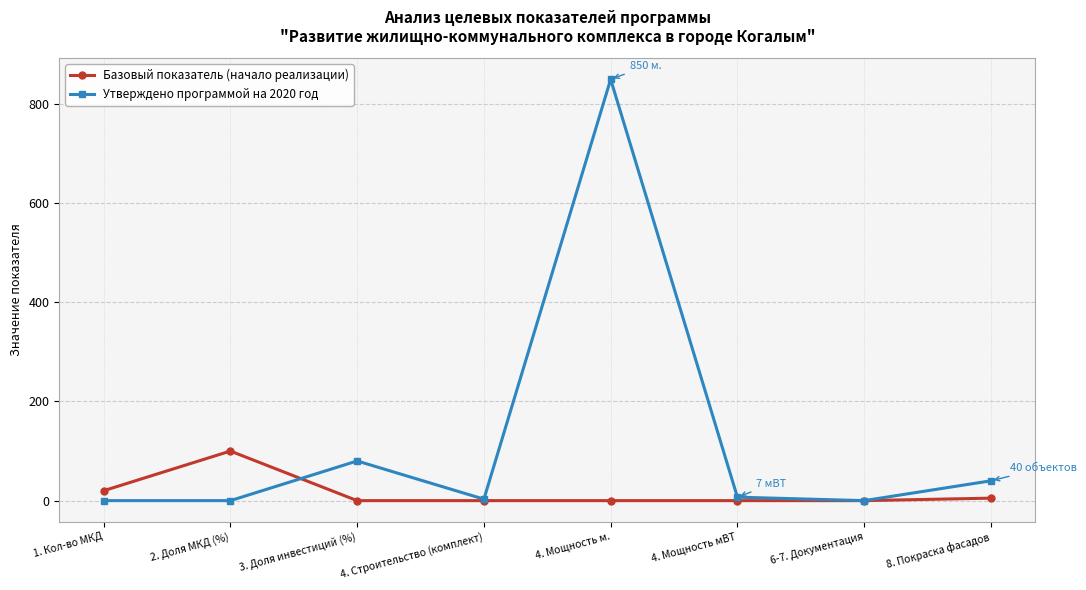

List the series in order of their peak value, lowest first.

Базовый показатель (начало реализации), Утверждено программой на 2020 год